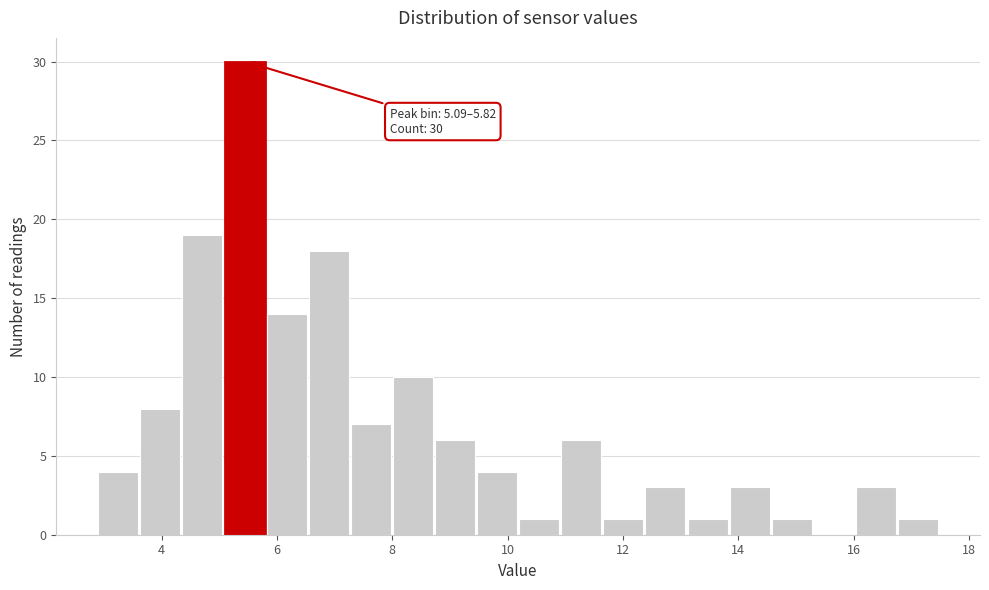

Around what value on the x-axis is the tallest bar? Give the approximate position of its centre, as read against the axis.

5.4